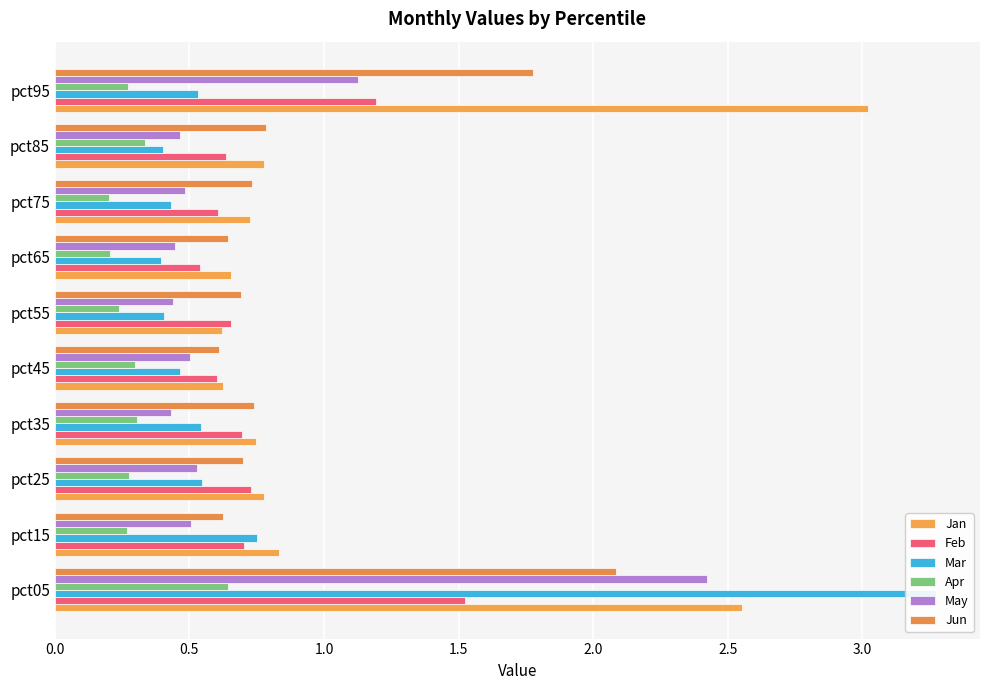

How many bars are there in each group?

6